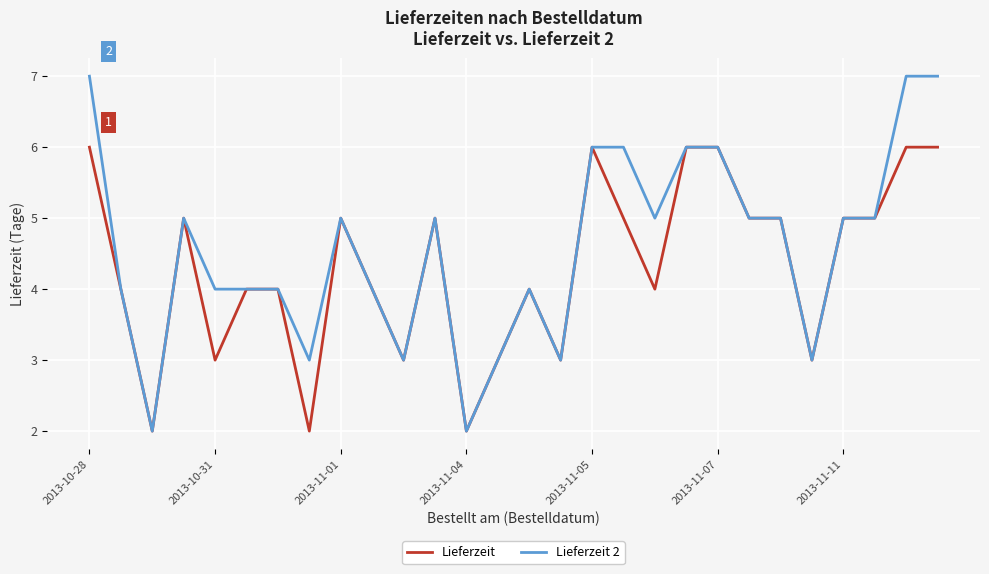

True or false: Lieferzeit has more than 0 interior local peaks.

True